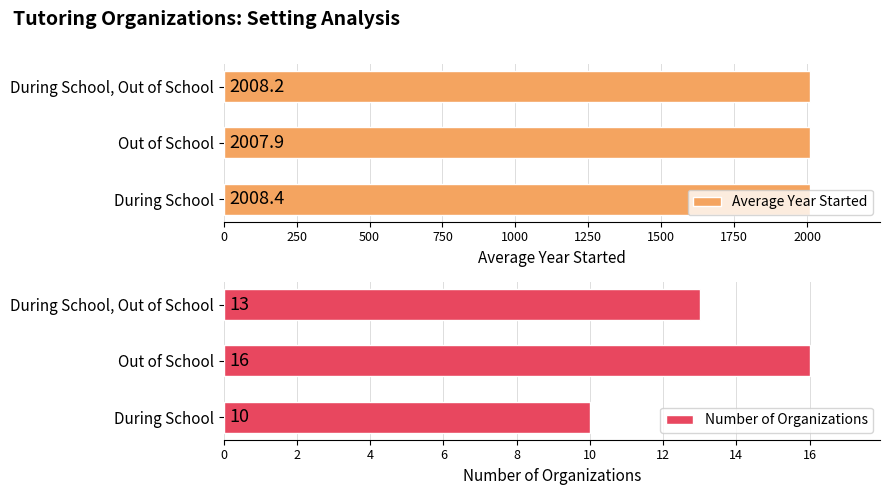

At which label does Number of Organizations reach its peak?

Out of School